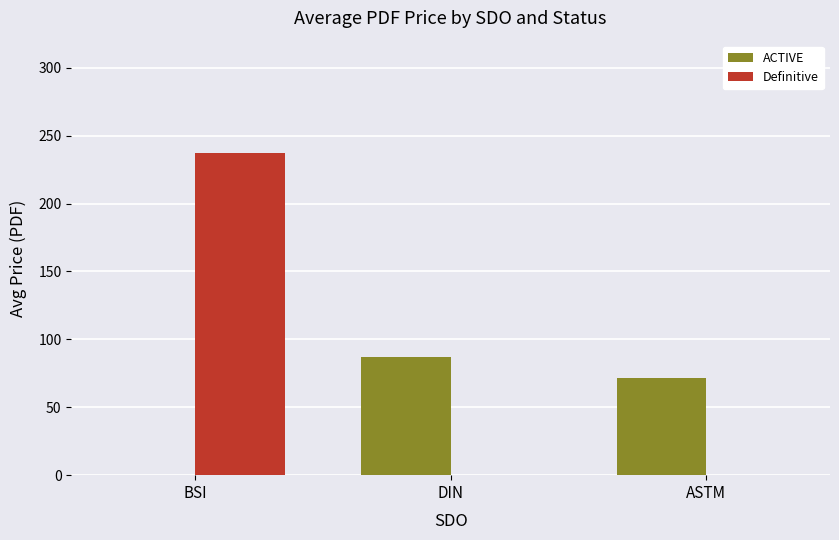

Between BSI and DIN, which series saw the biggest shift?

Definitive